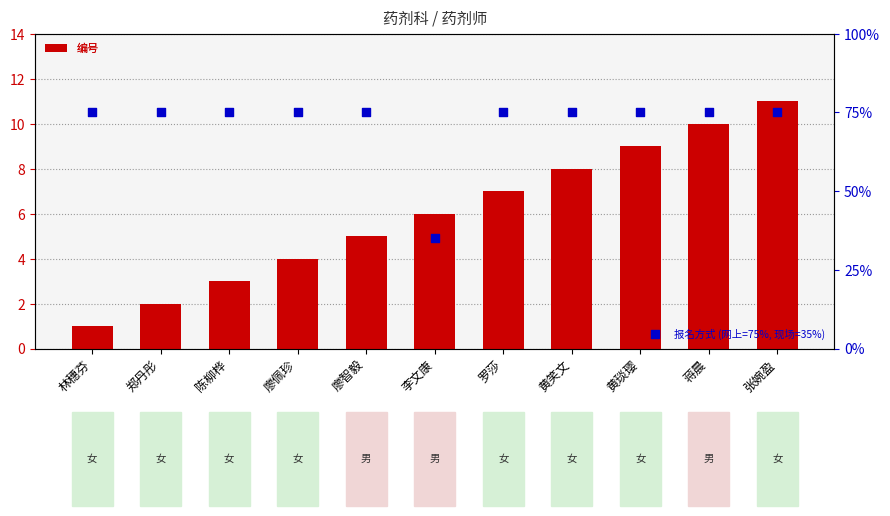

Which series reaches the minimum Y coordinate?

报名方式 (网上=75%, 现场=35%)